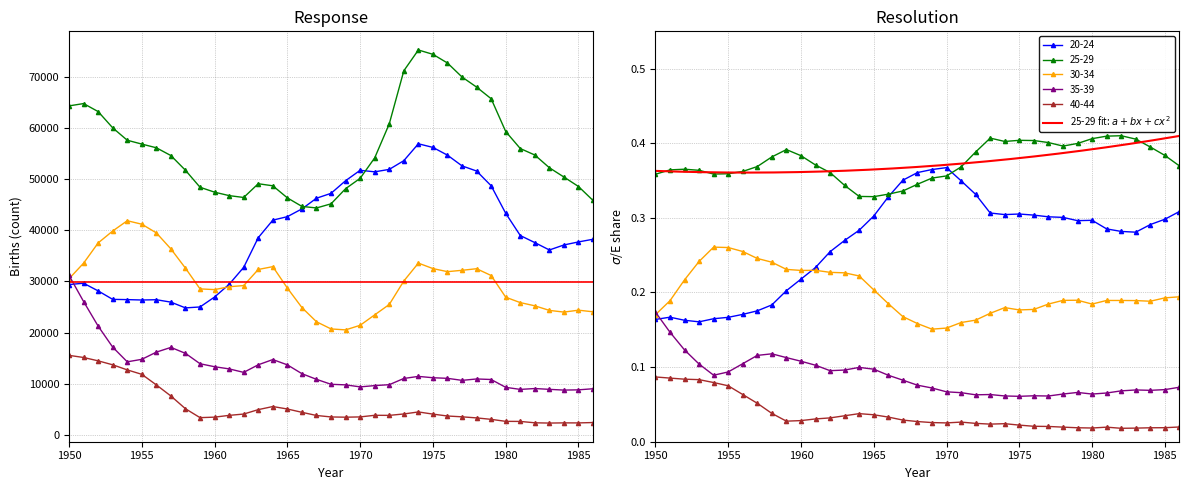

Is it true that 35-39 equals 11992 at 1966?

True